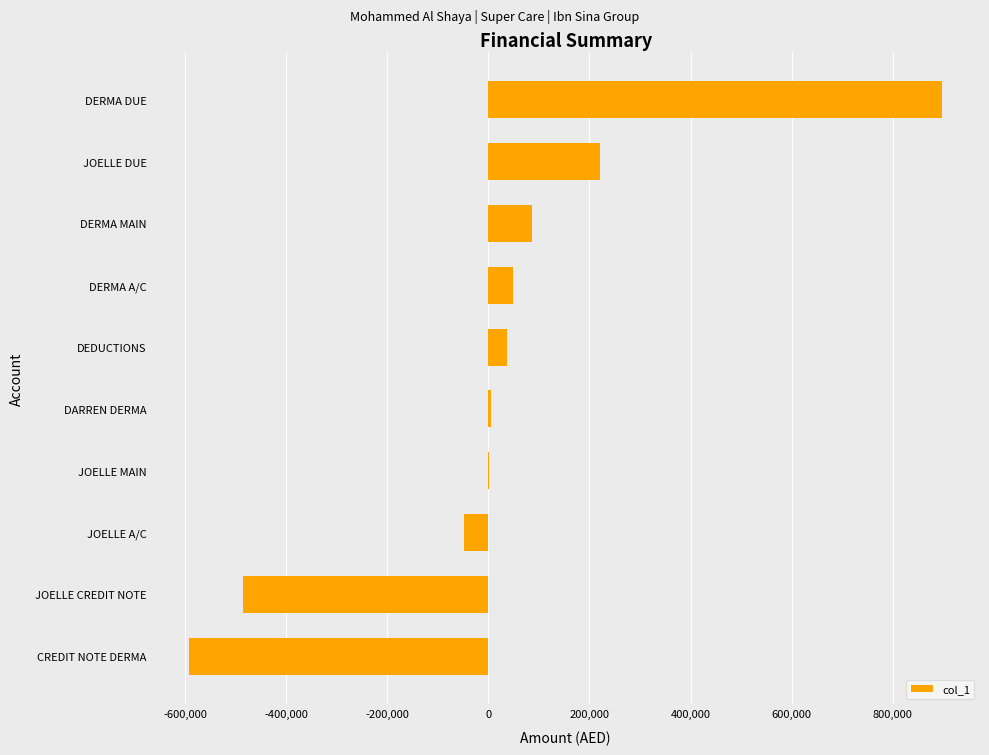

Count the number of categories in the chart.

10